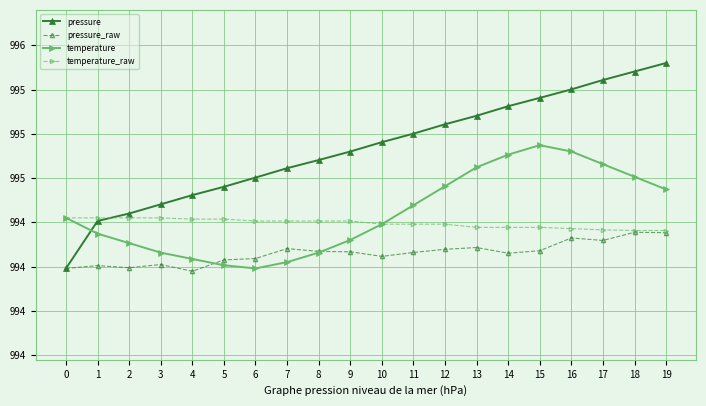

What is the greatest value displayed?

995.4